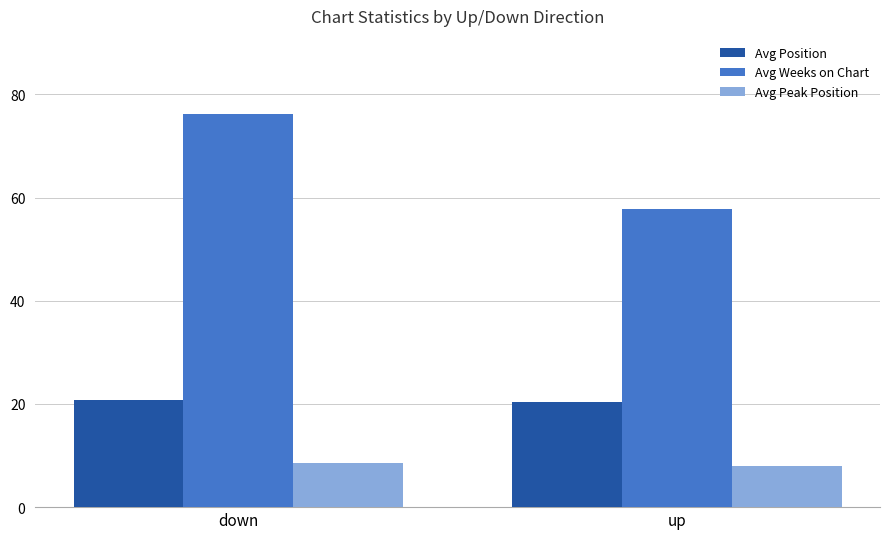

What is the sum of all Avg Position values?

41.1